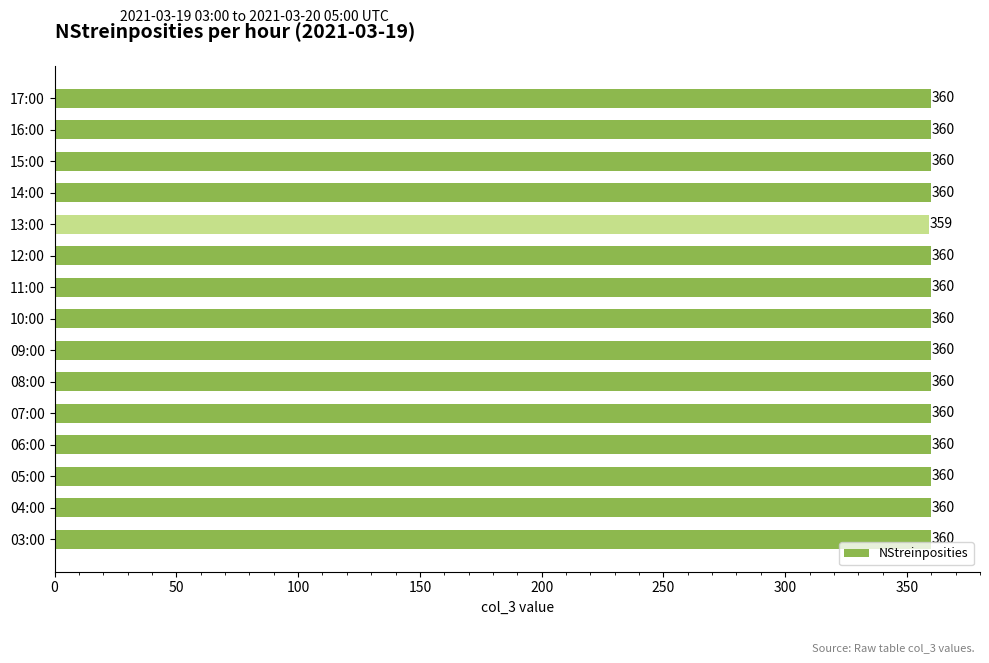

True or false: the data shows 360 at 08:00.

True